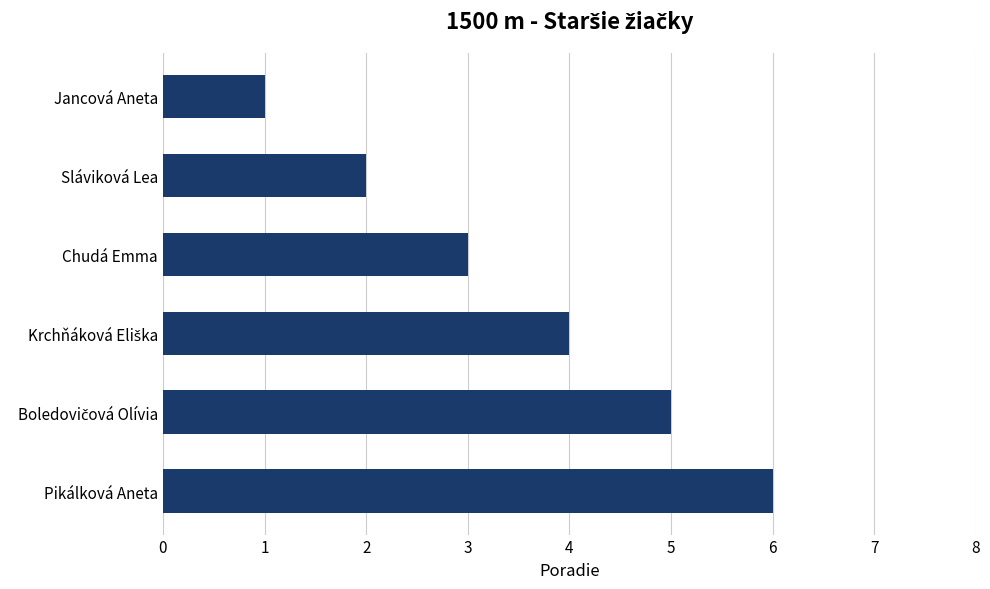

The chart shows a value of 2 at Sláviková Lea. True or false?

True